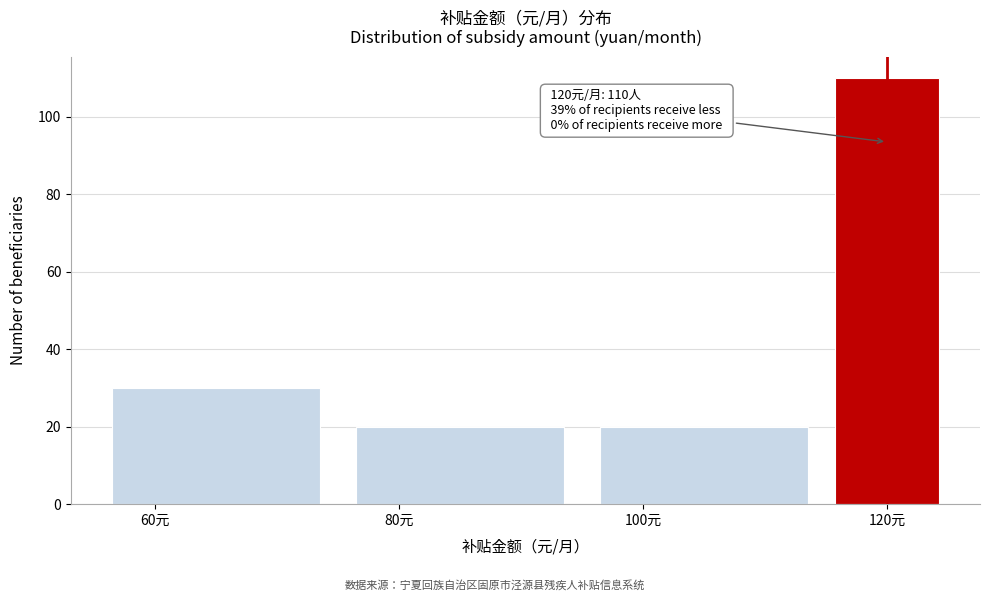

Which range on the x-axis has the tallest bar?

115 to 125